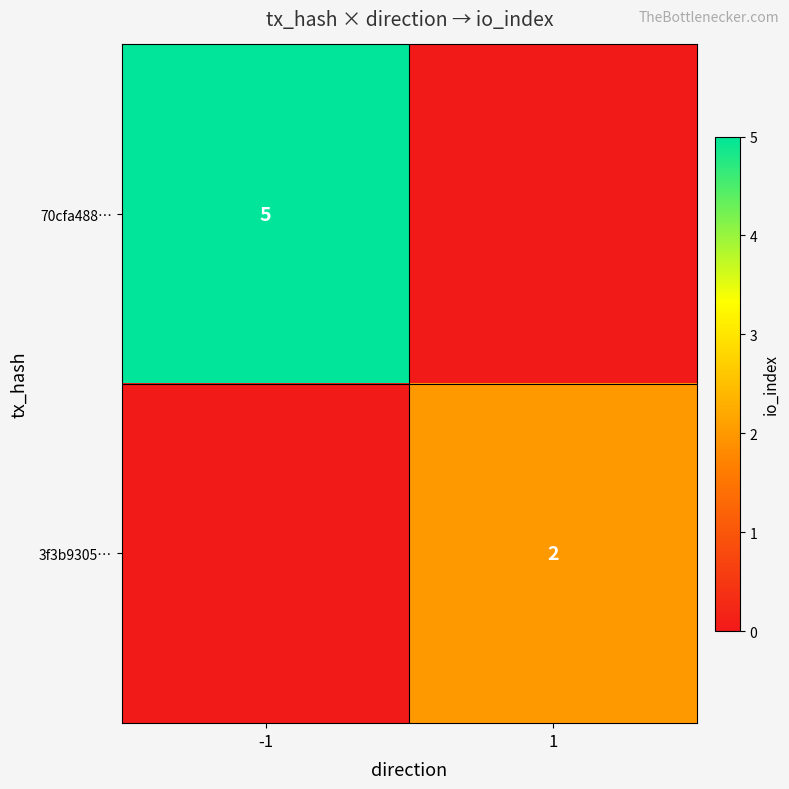

The 70cfa488… series shows 5 at -1. True or false?

True